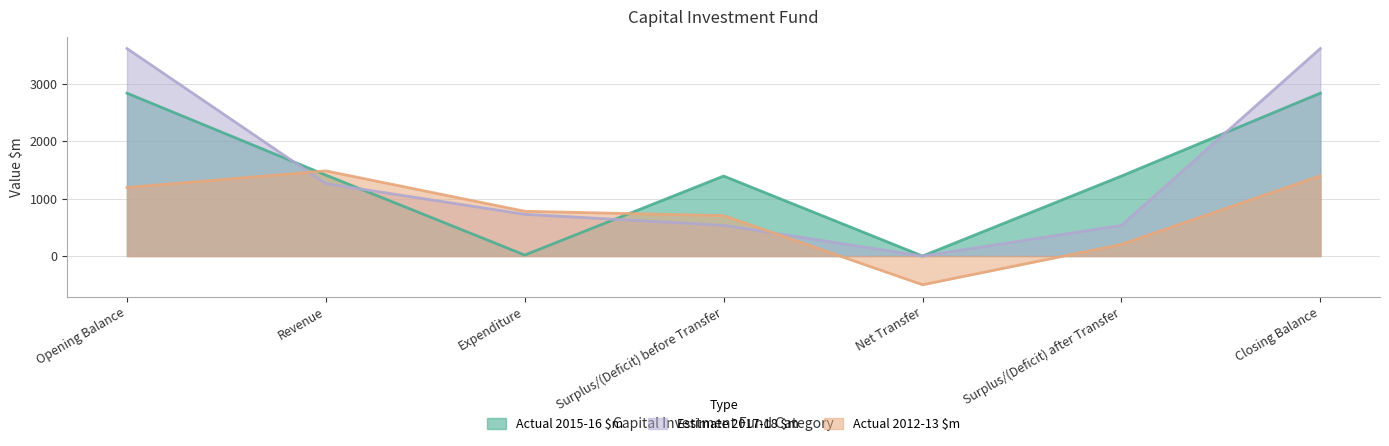

What is the difference between the second highest and second lowest values in the Estimate 2017-18 $m series?

3078